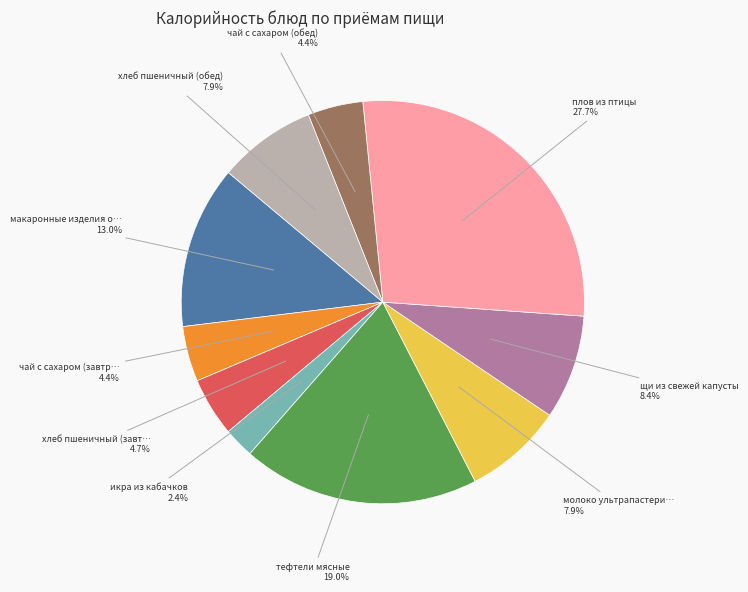

Does any single category account for the majority?

No